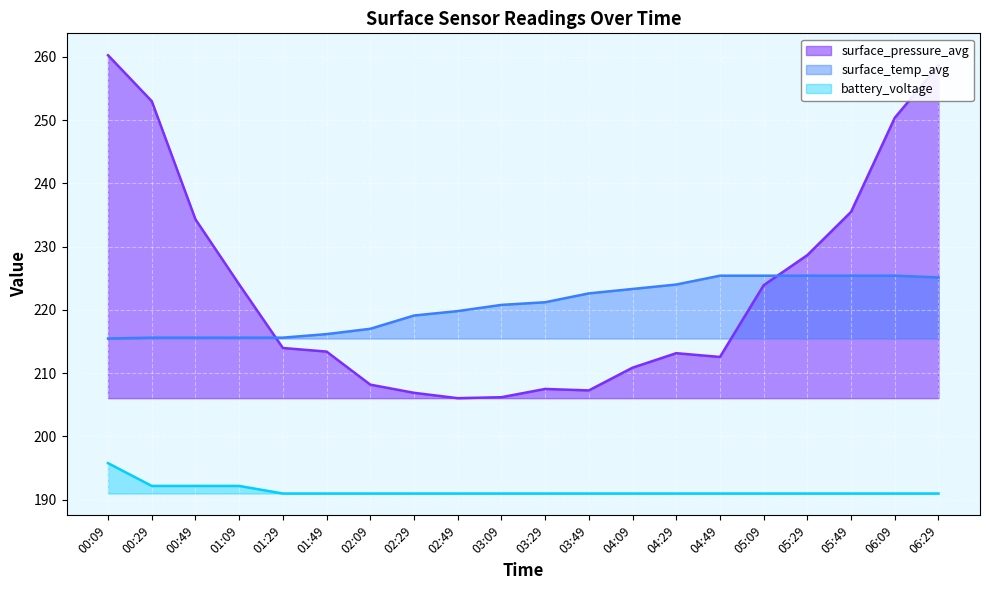

What is the sum of the surface_temp_avg values at 00:09 and 02:49?

435.3